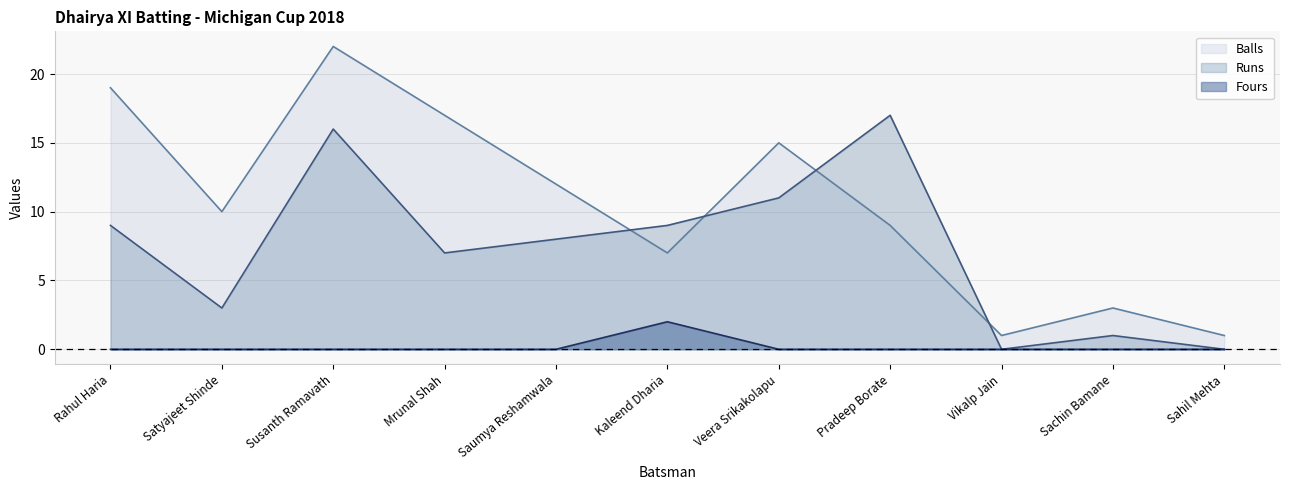

Between Rahul Haria and Susanth Ramavath, which series saw the biggest shift?

Runs